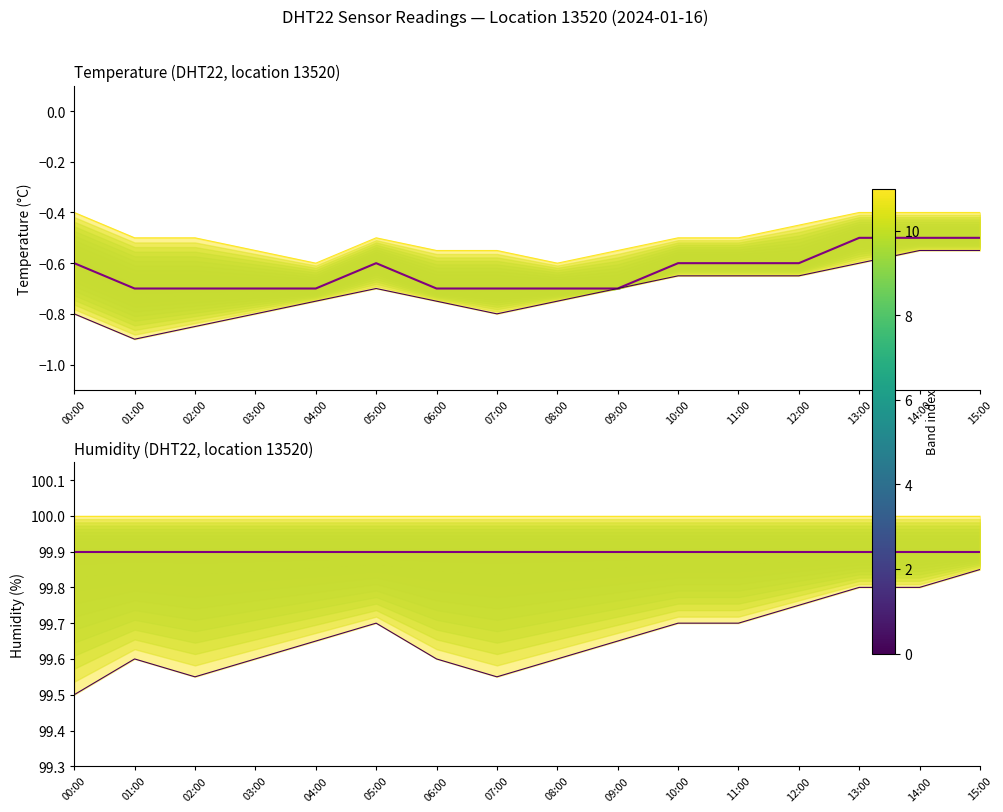

True or false: hum_max and temp_min intersect in this chart.

False